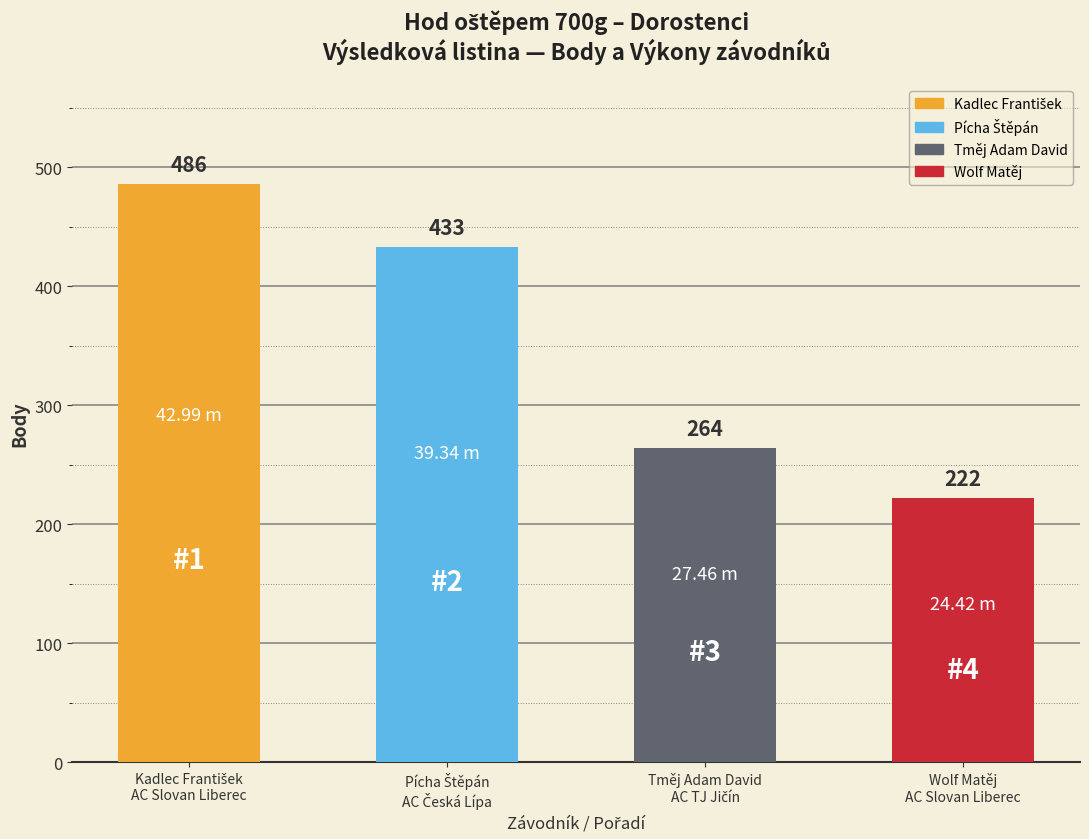

Are the bars grouped side by side (vs. stacked)?

No